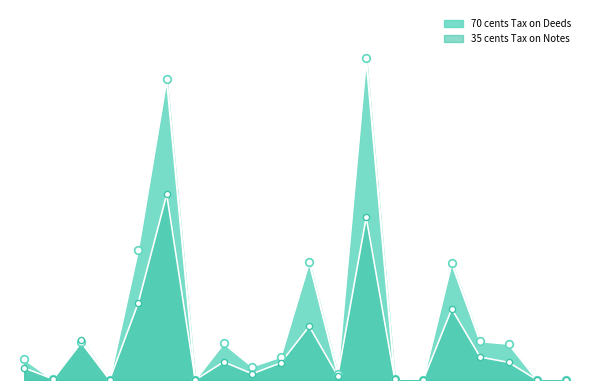

Which series contains the lowest Y value?

70 cents Tax on Deeds